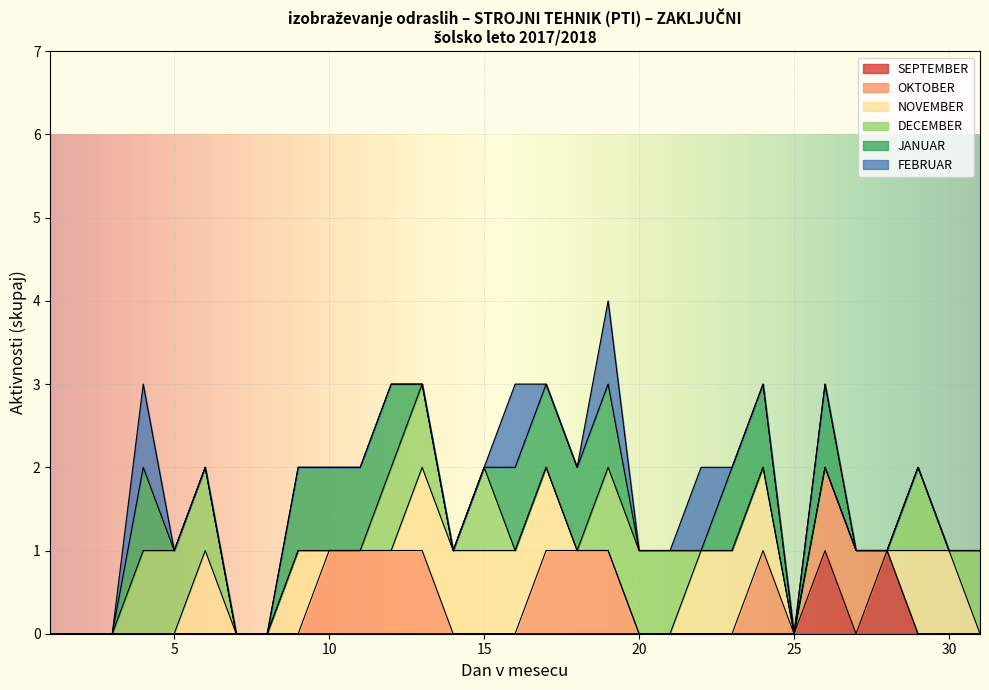

Between 6 and 5, which is larger?

6